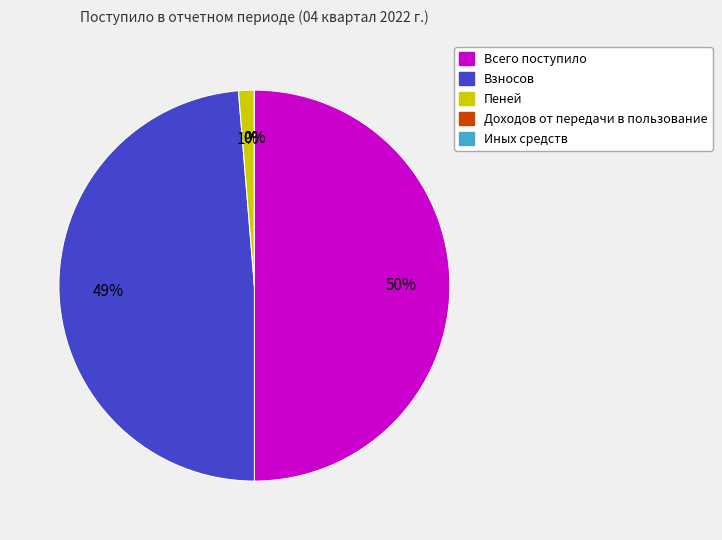

To the nearest percent, what percentage of the pie is Взносов?

49%